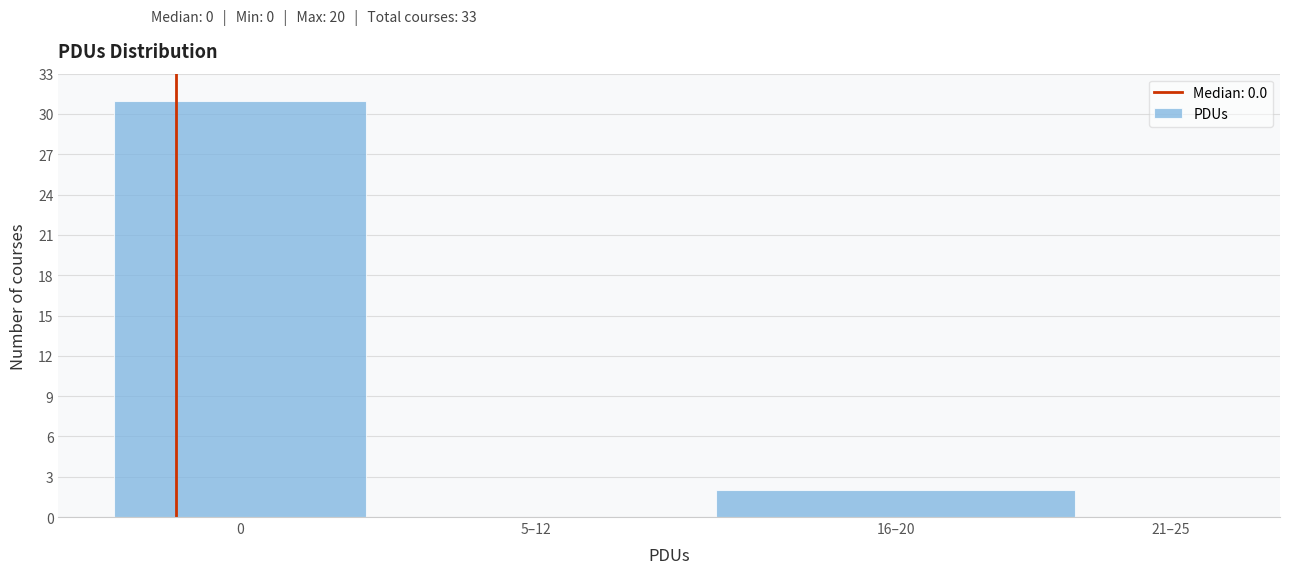

Reading left to right, what are all the values shown in this chart?

0=31	5–12=0	16–20=2	21–25=0